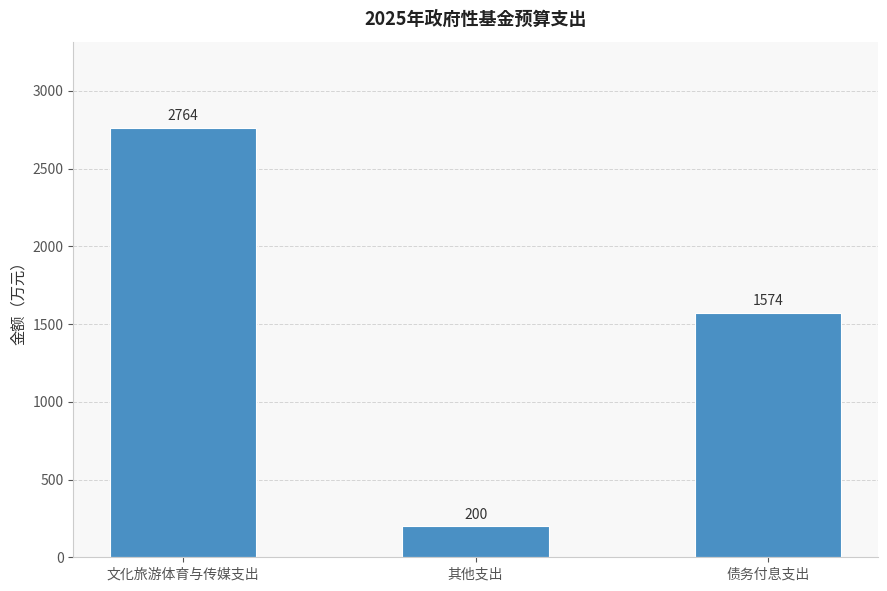

What is the average value?

1513